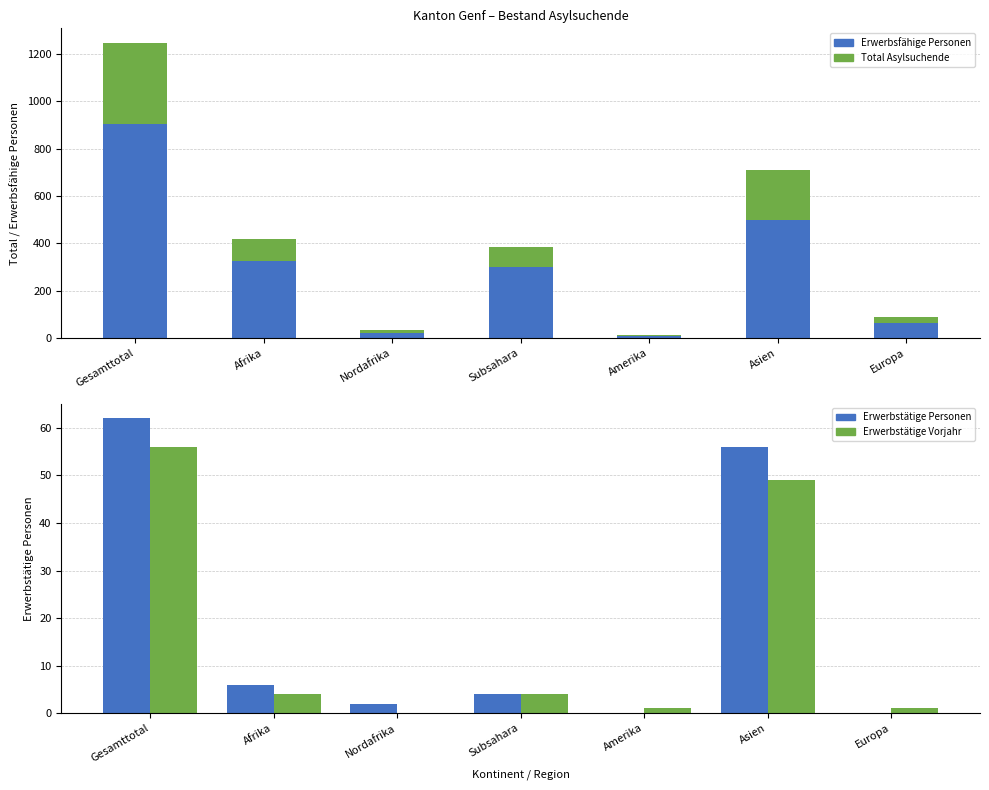

What is the total value across all series at Nordafrika?

36